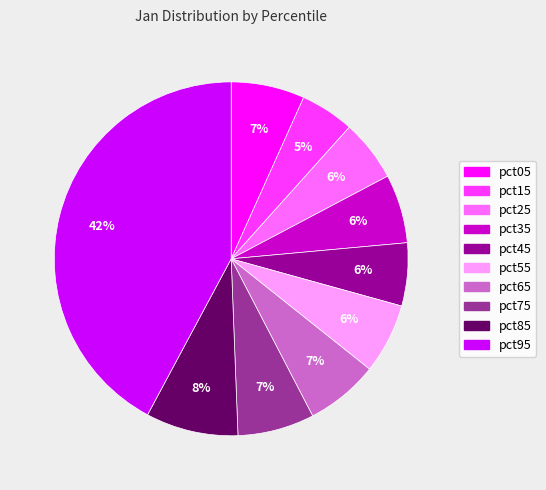

To the nearest percent, what percentage of the pie is pct55?

6%